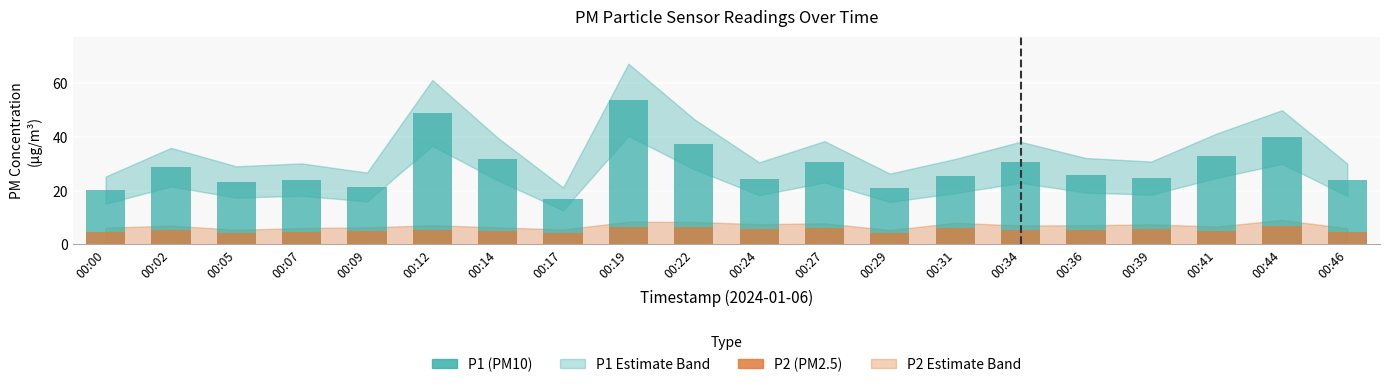

How many values in the P2 (PM2.5) series exceed 5?

12